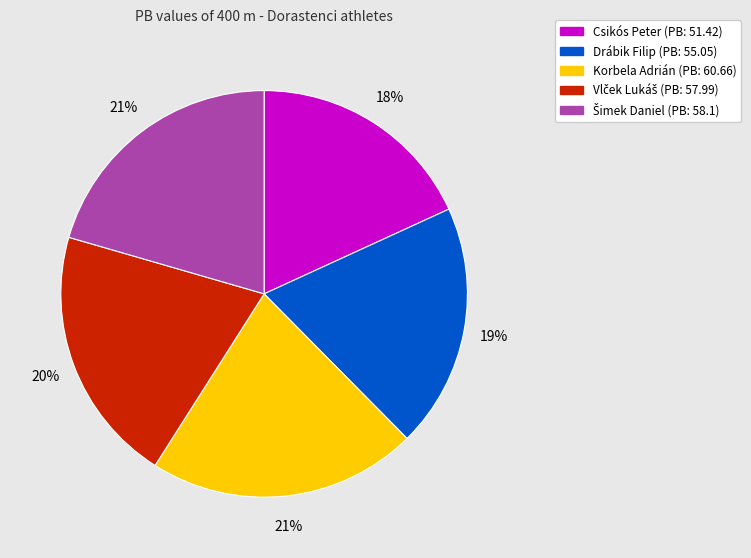

Which slice is the smallest?

Csikós Peter